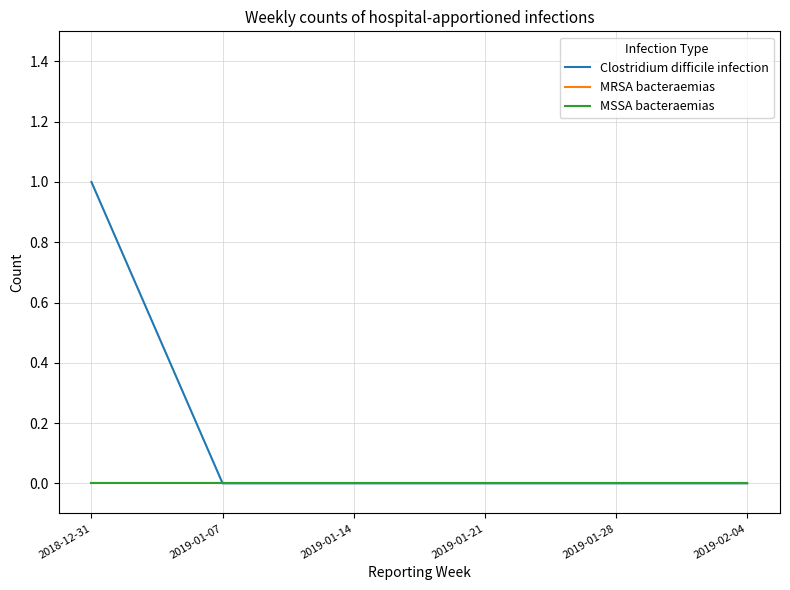

True or false: MRSA bacteraemias and MSSA bacteraemias intersect in this chart.

False